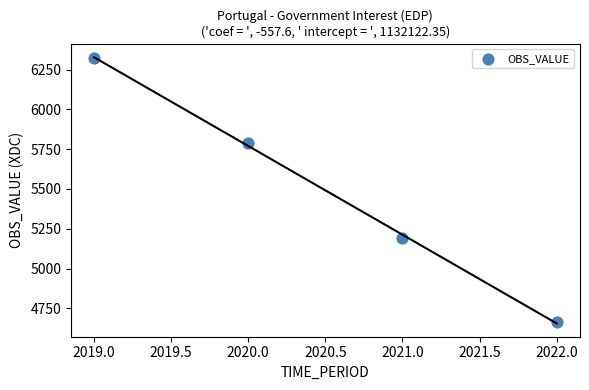

What is the average X value?

2020.5